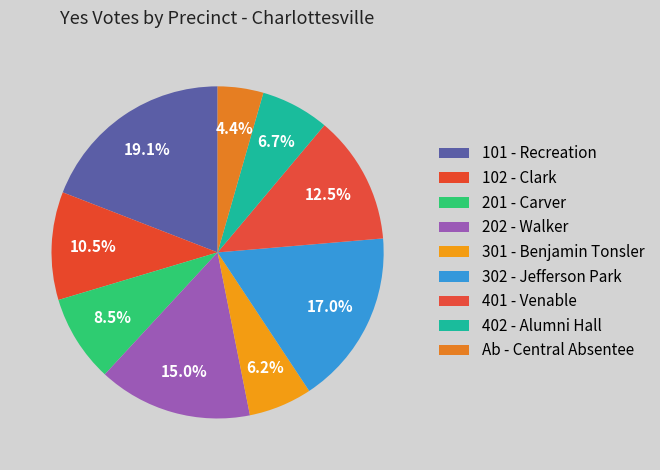

What is the change in value from 202 - Walker to Ab - Central Absentee?

-750